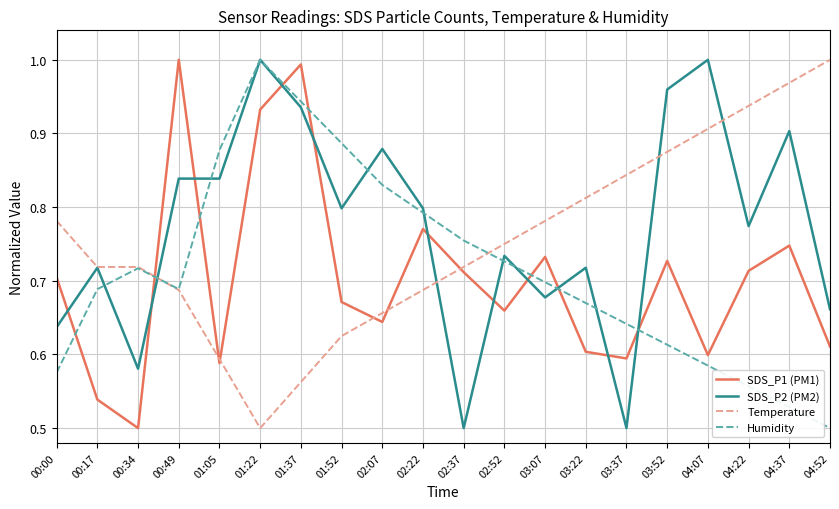

Between 00:34 and 03:22, which series saw the biggest shift?

SDS_P2 (PM2)